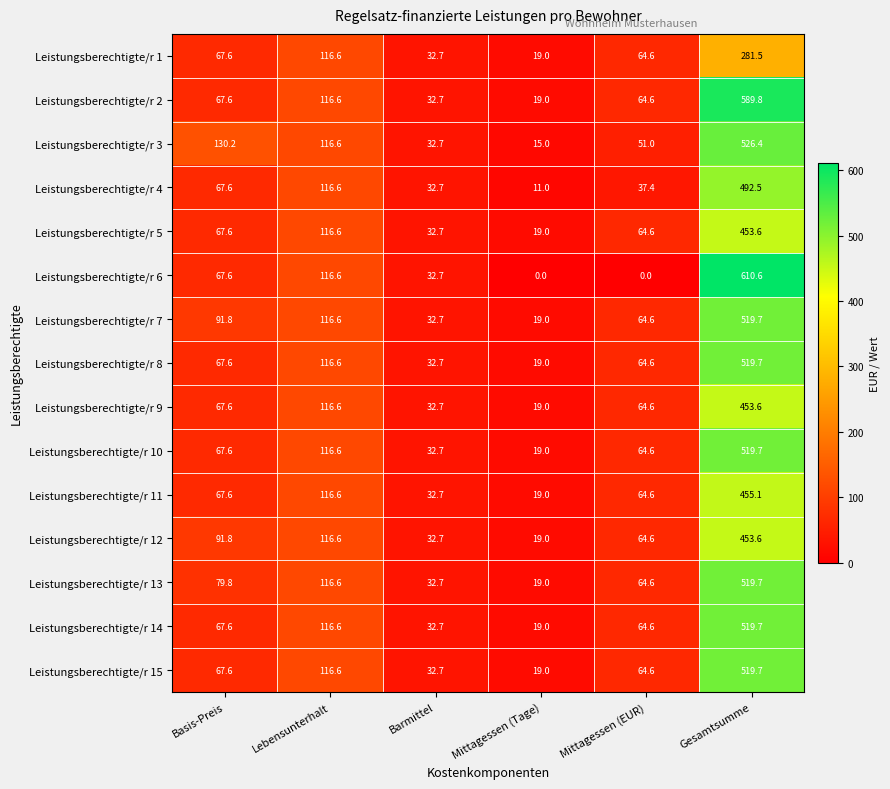

Where does the Leistungsberechtigte/r 9 series first go above 67?

Basis-Preis